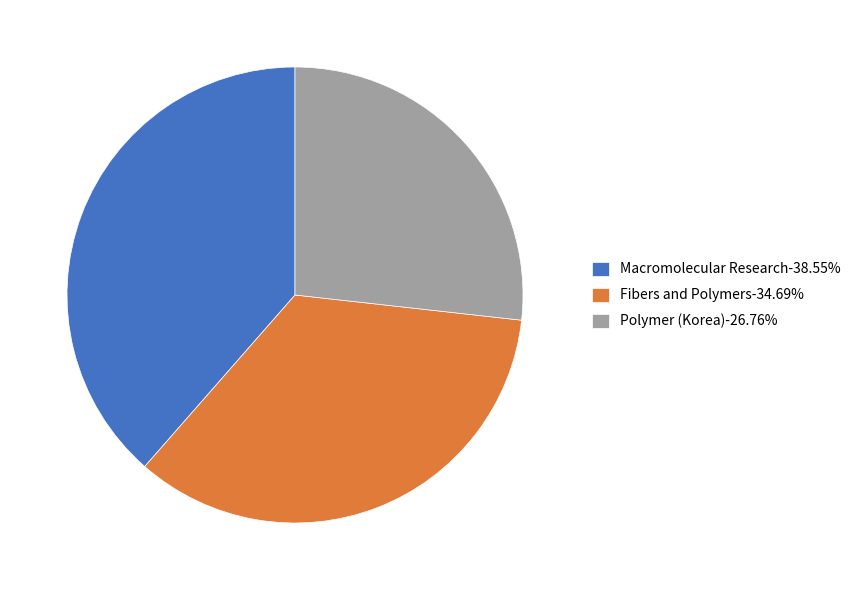

Is there a majority slice in this chart?

No